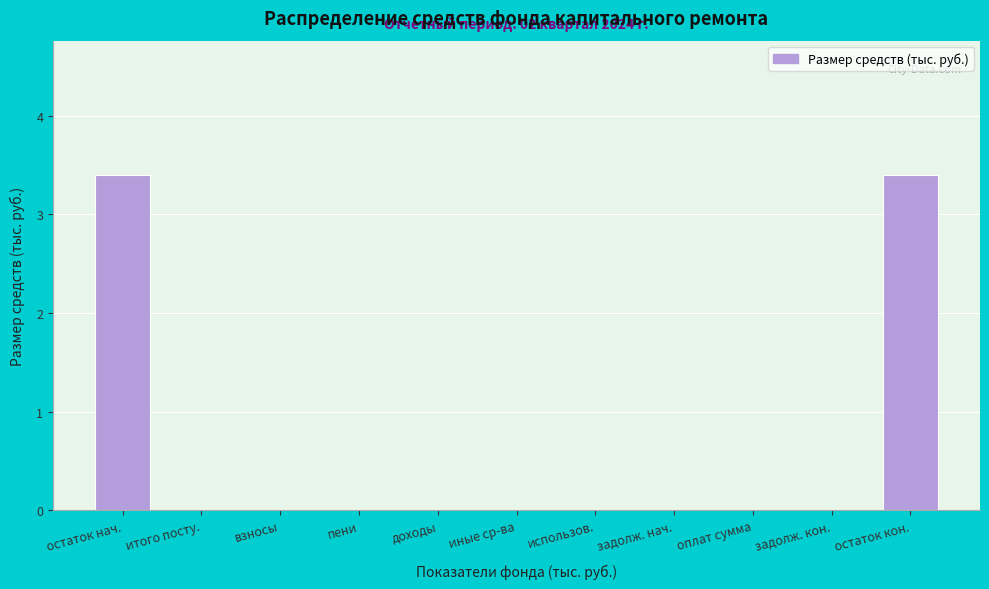

Reading left to right, extract all data points from this chart.

остаток нач.=3.4	итого посту.=0.0	взносы=0.0	пени=0.0	доходы=0.0	иные ср-ва=0.0	использов.=0.0	задолж. нач.=0.0	оплат сумма=0.0	задолж. кон.=0.0	остаток кон.=3.4